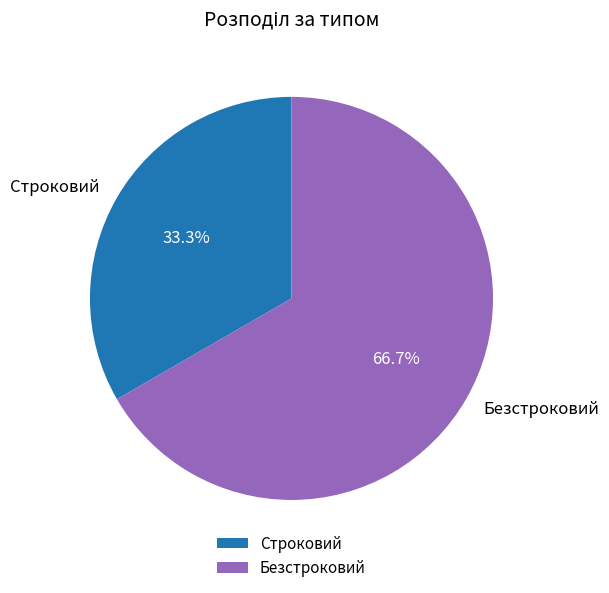

Rank the categories by value from highest to lowest.

Безстроковий, Строковий